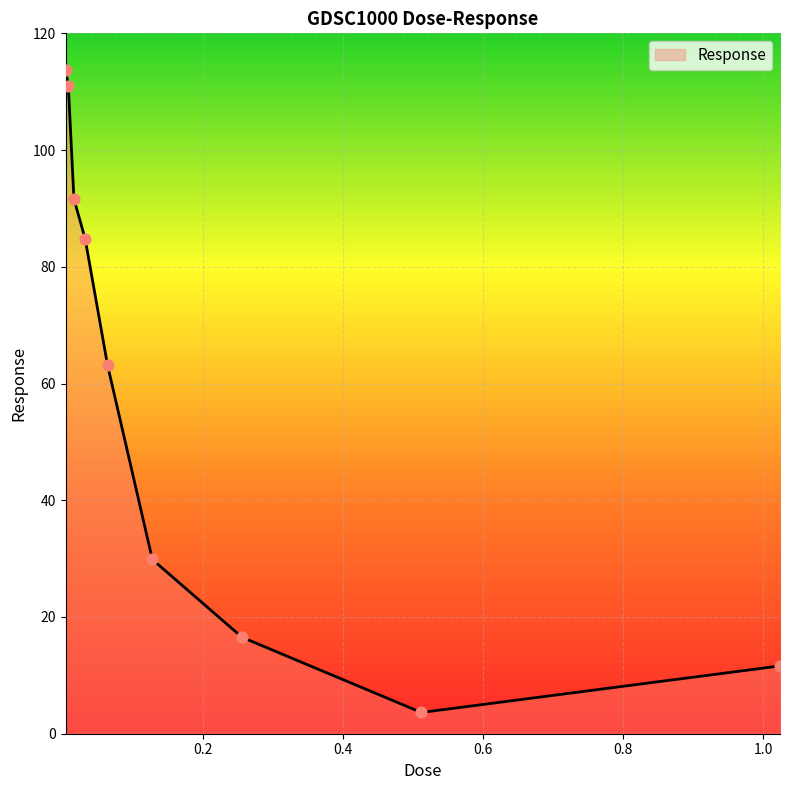

What is the greatest value displayed?

113.8